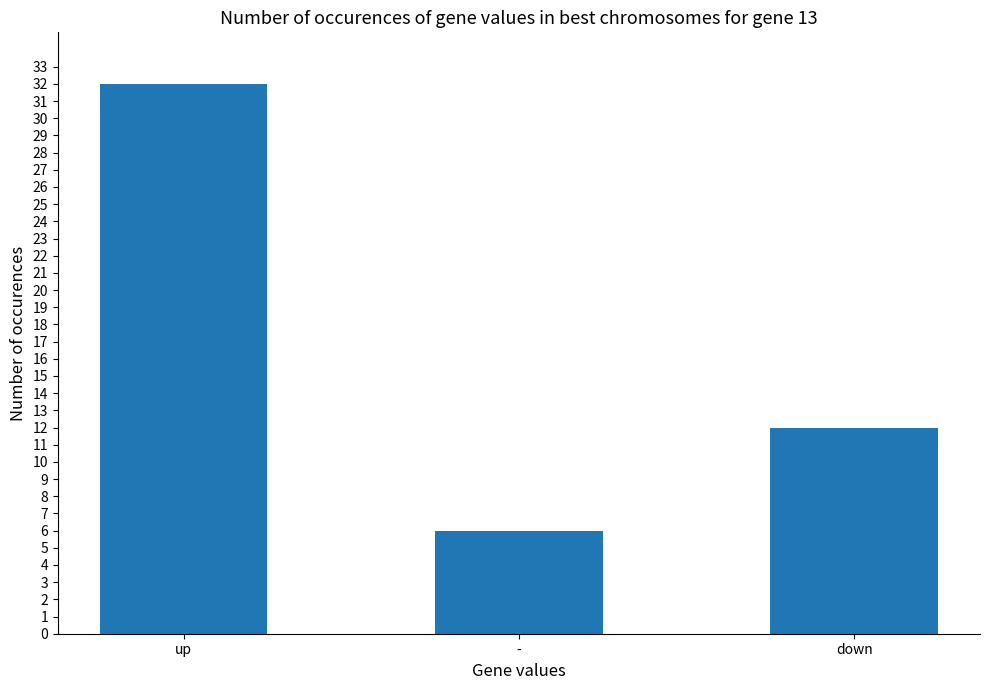

Which has a higher value, up or -?

up